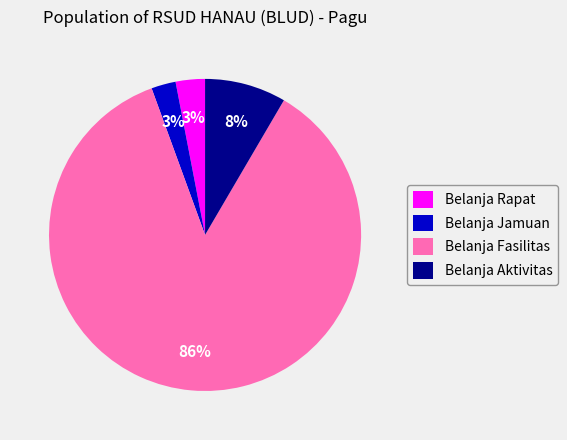

To the nearest percent, what percentage of the pie is Belanja Jamuan?

3%